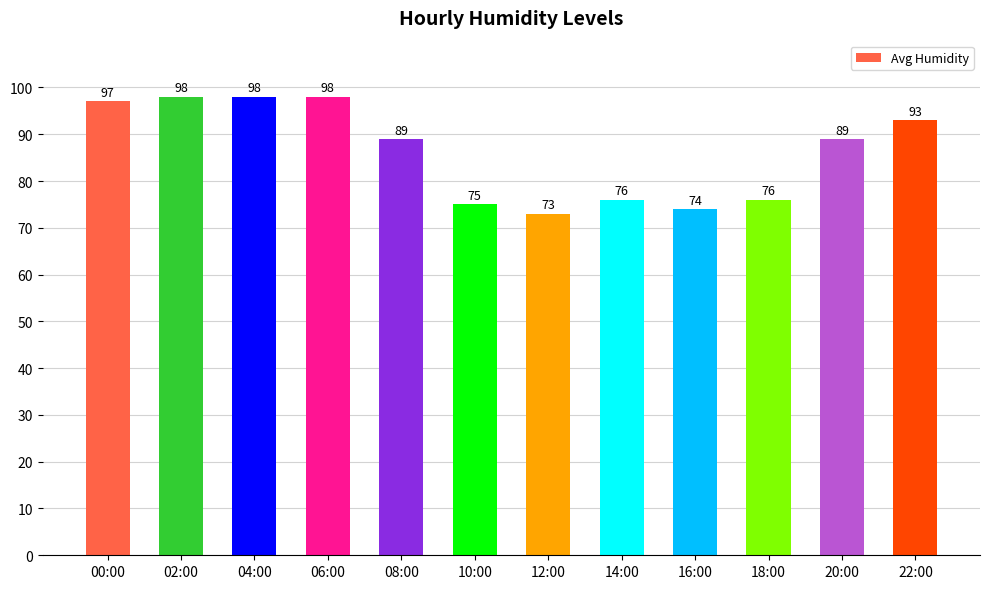

What position from the left is 06:00?

4